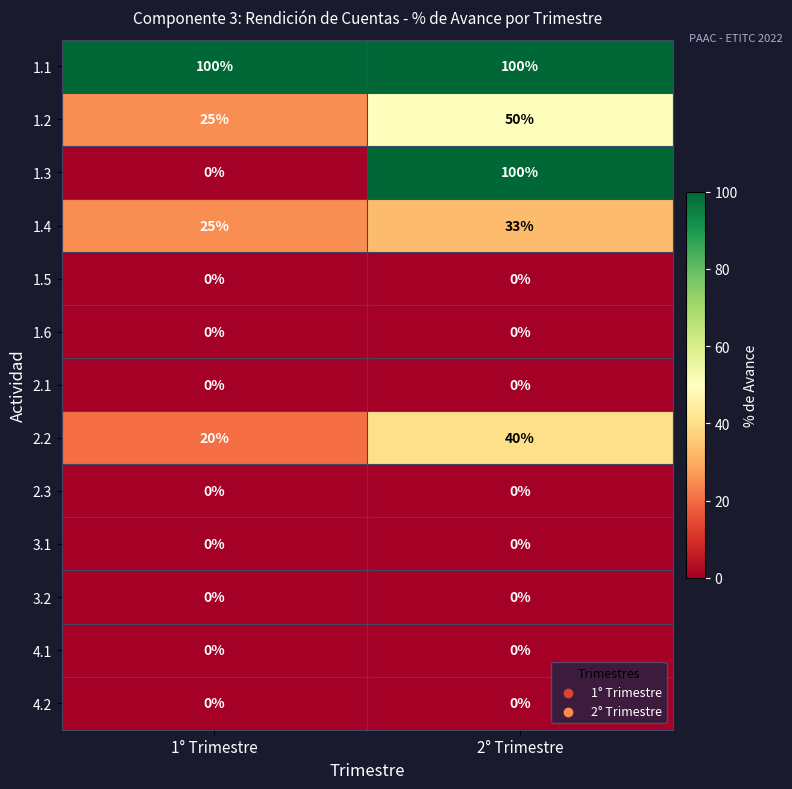

What is the difference between the maximum and minimum values in the 1.4 series?

8